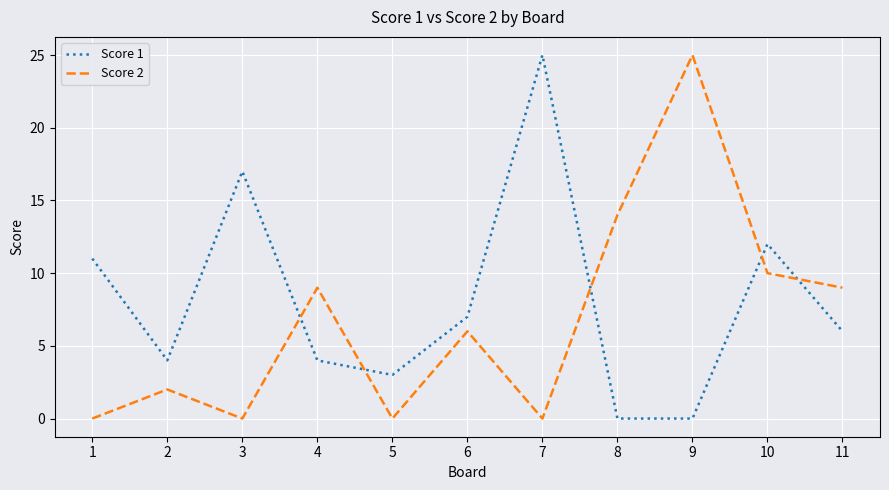

Rank the series at 5 from highest to lowest value.

Score 1, Score 2